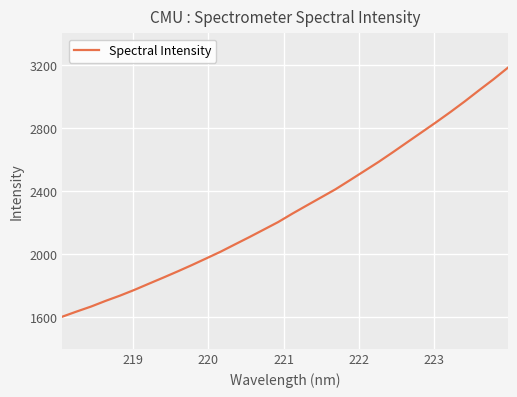

What is the maximum value shown in the chart?

3181.6